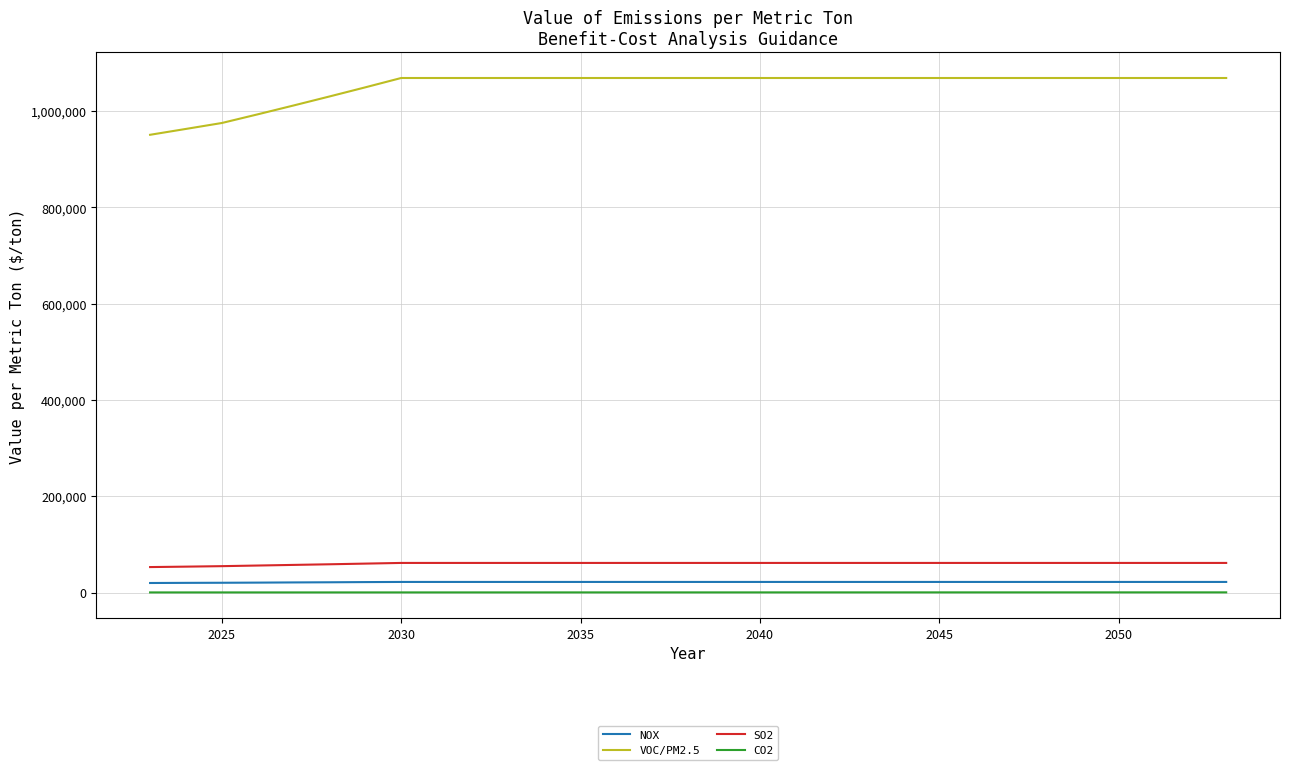

Which series has the widest spread of values?

VOC/PM2.5